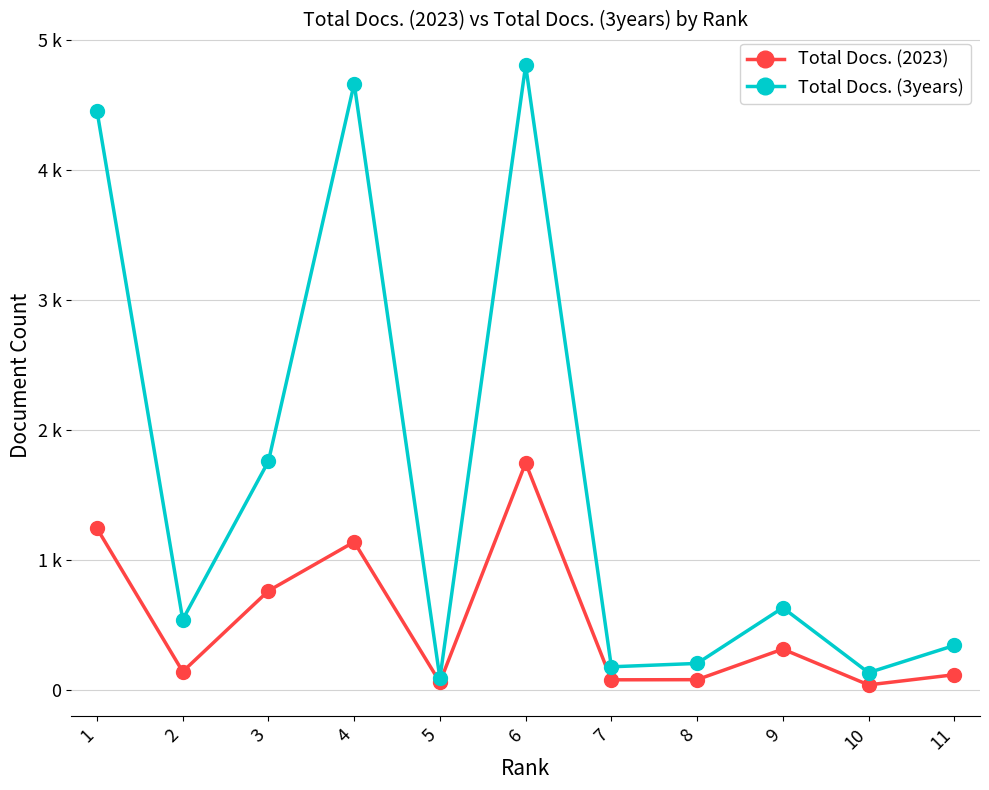

What are all the series names shown in the legend?

Total Docs. (2023), Total Docs. (3years)